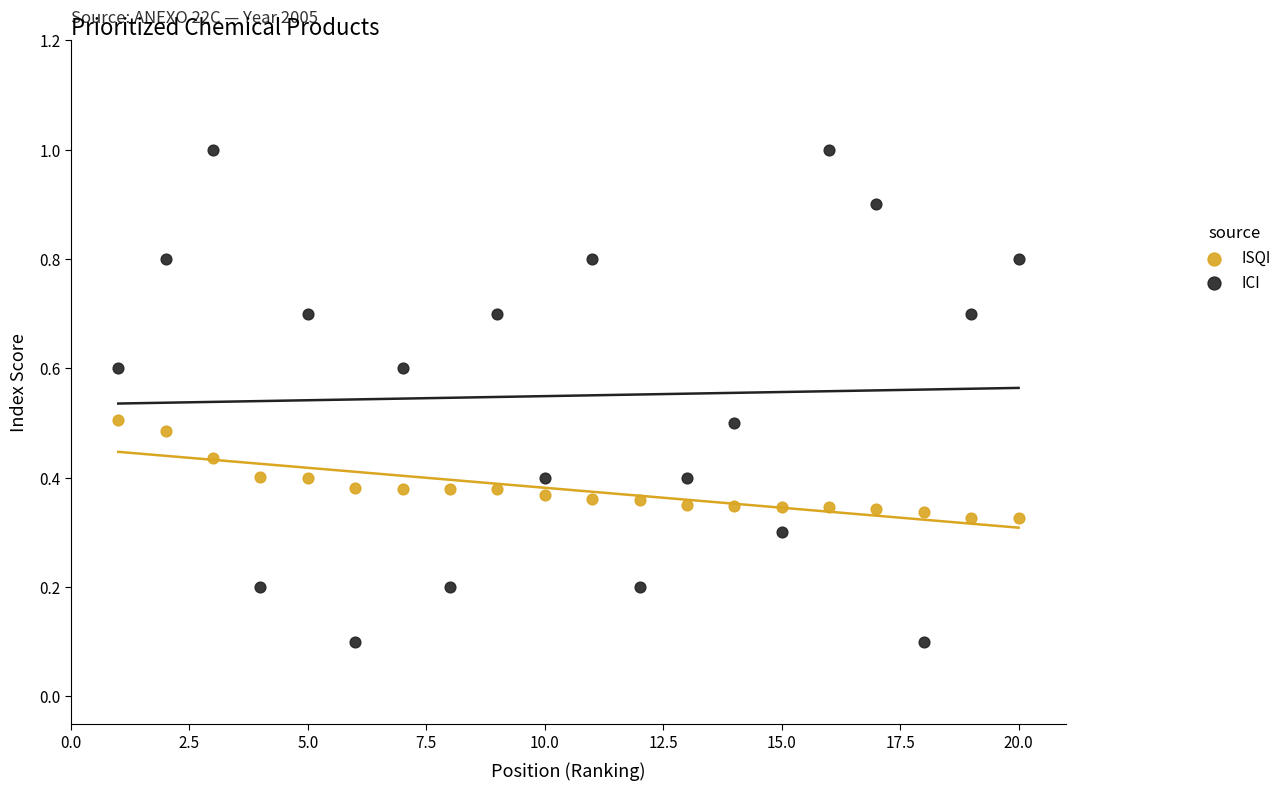

Which series contains the lowest Y value?

ICI